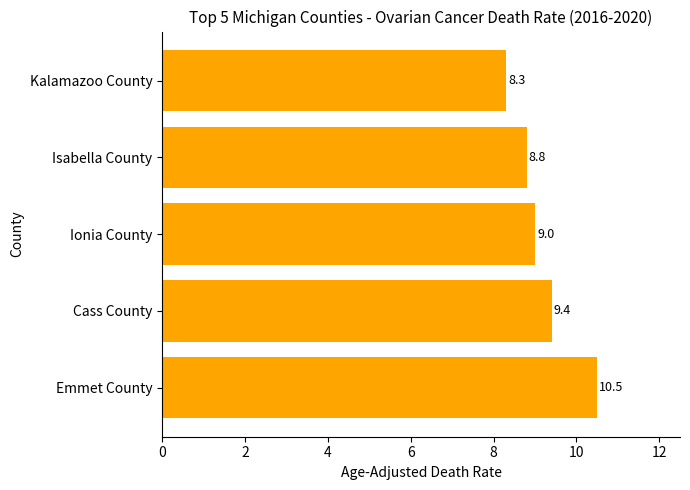

Is it true that the value at Cass County is 15.2?

False